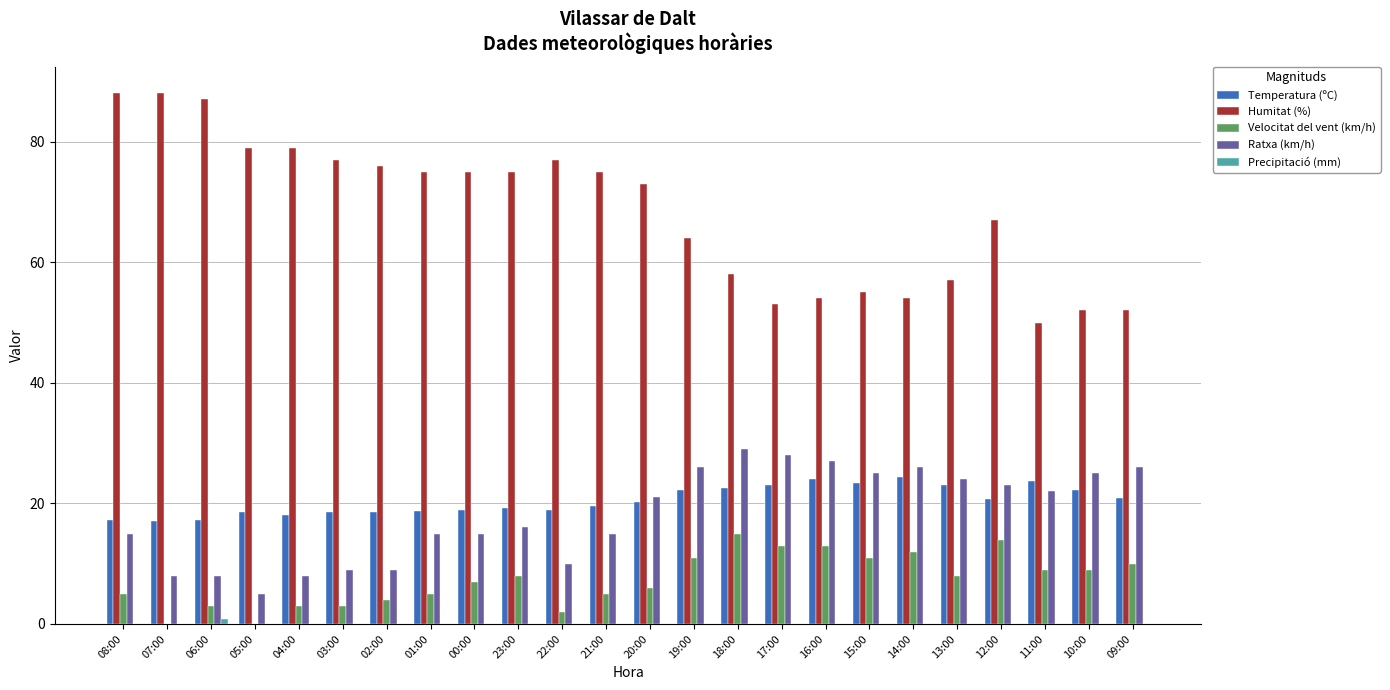

Which series changed the most between 06:00 and 18:00?

Humitat (%)